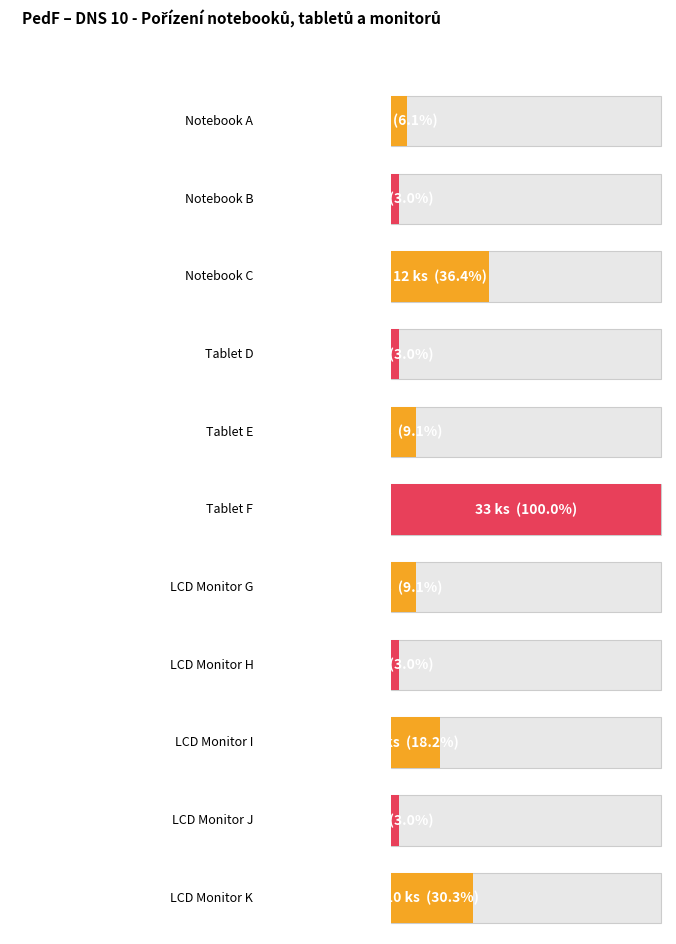

Reading left to right, list all the values displayed in this chart.

2	1	12	1	3	33	3	1	6	1	10